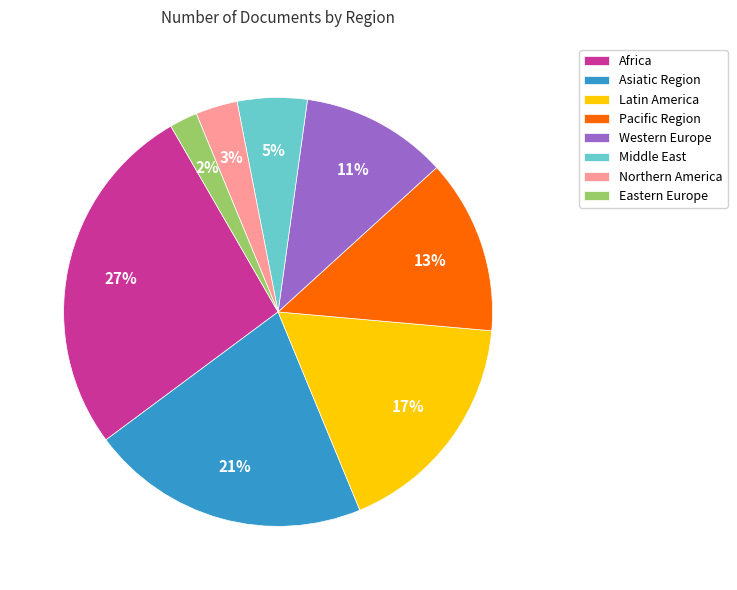

Between Eastern Europe and Western Europe, which is larger?

Western Europe